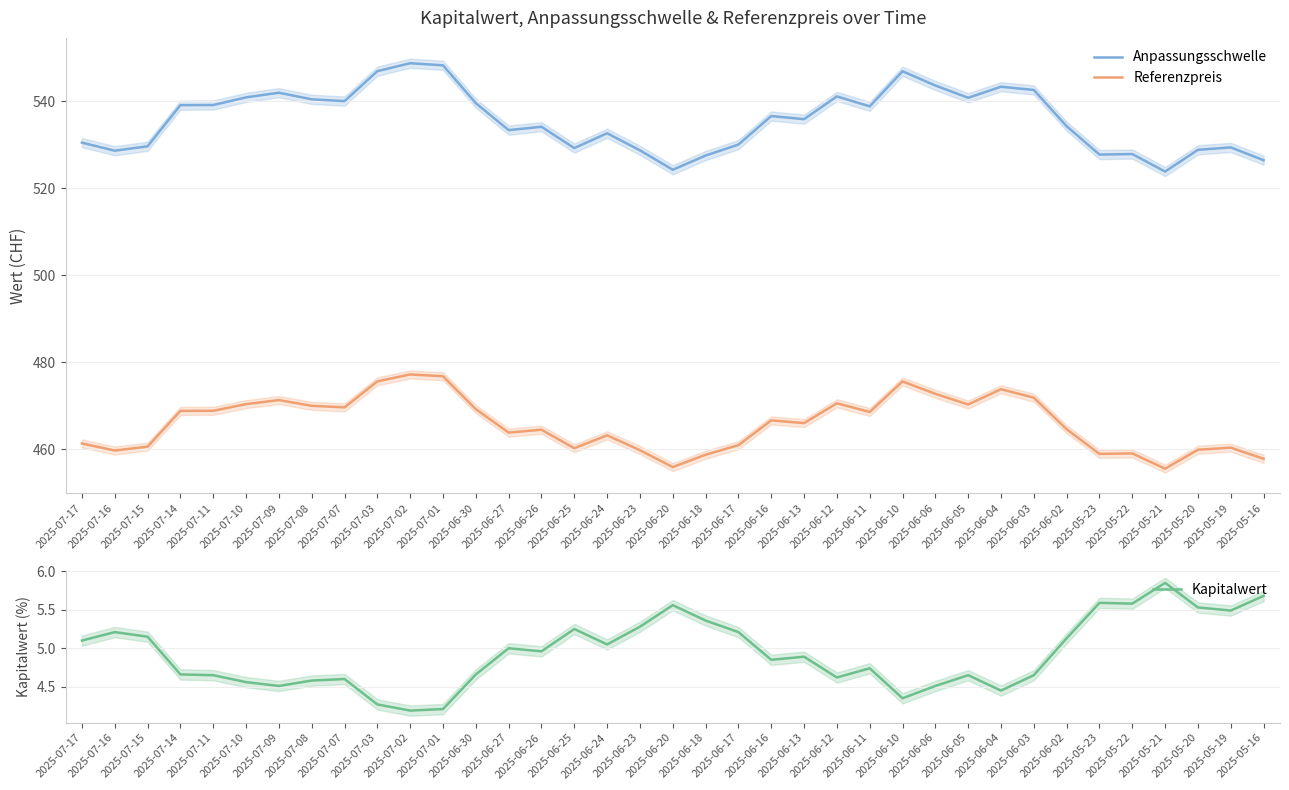

The Anpassungsschwelle series shows 133.4 at 2025-05-21. True or false?

False